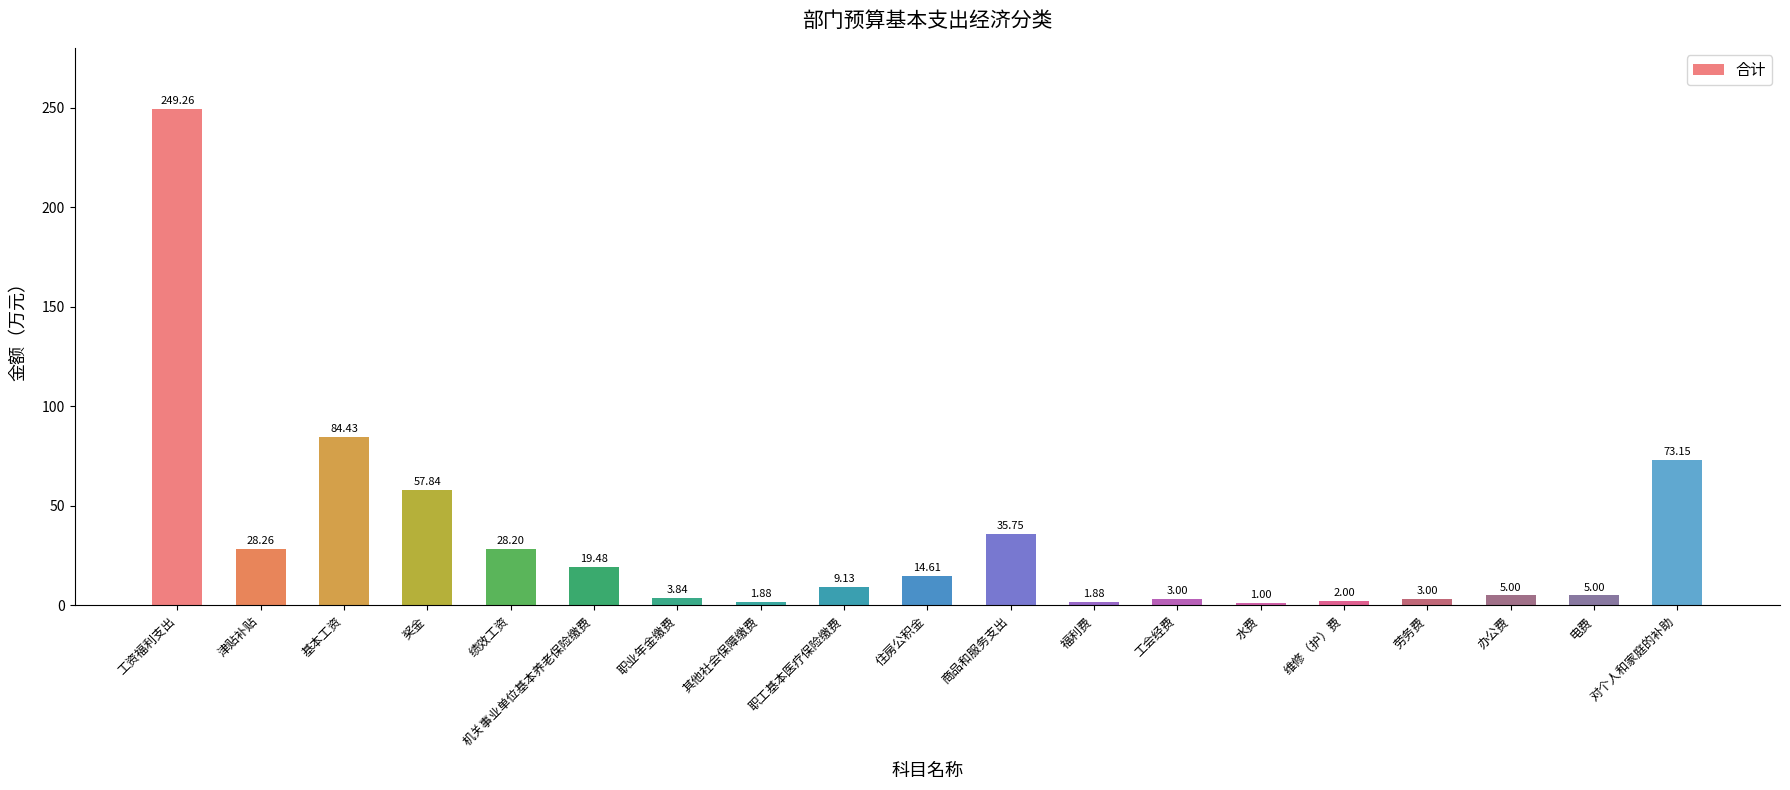

Which label corresponds to the smallest value in the chart?

水费